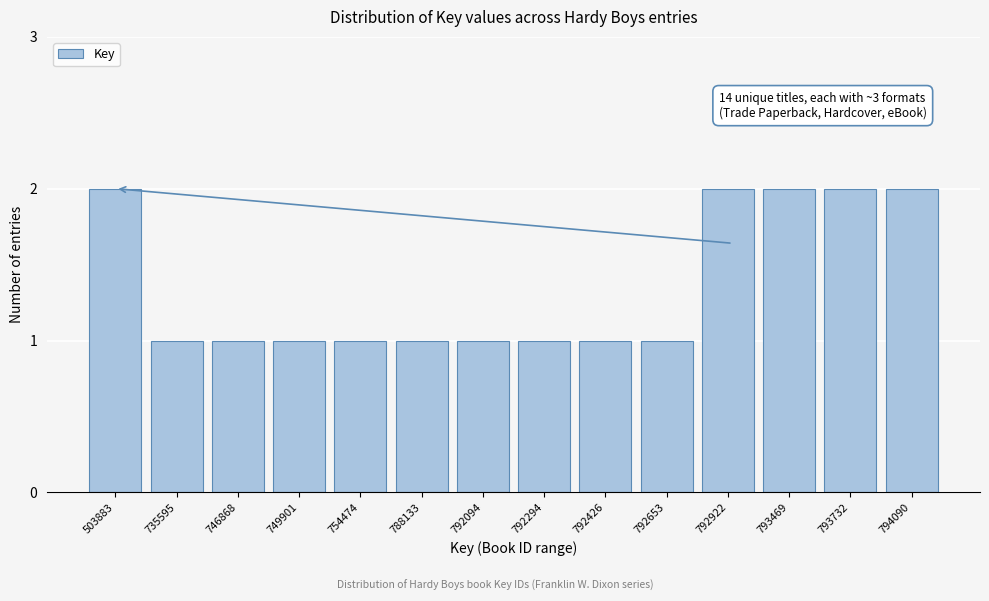

Reading left to right, extract all data points from this chart.

2	1	1	1	1	1	1	1	1	1	2	2	2	2